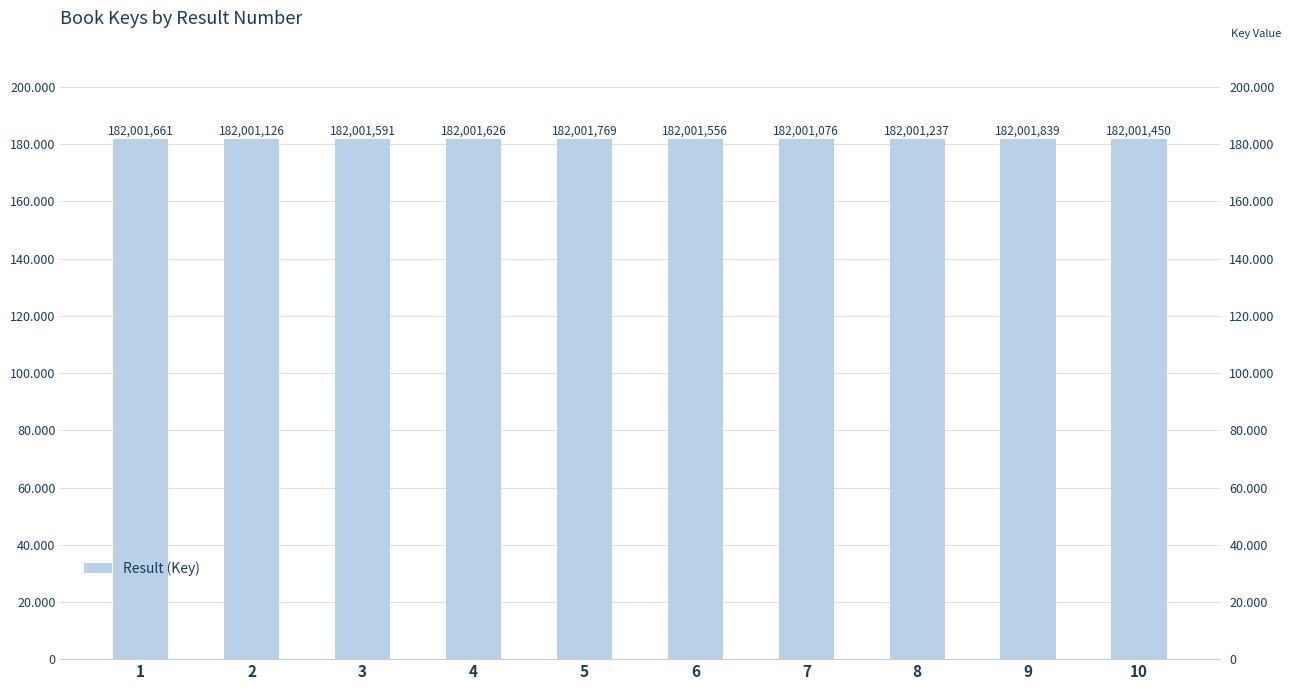

Is it true that the value at 7 is 182001076?

True